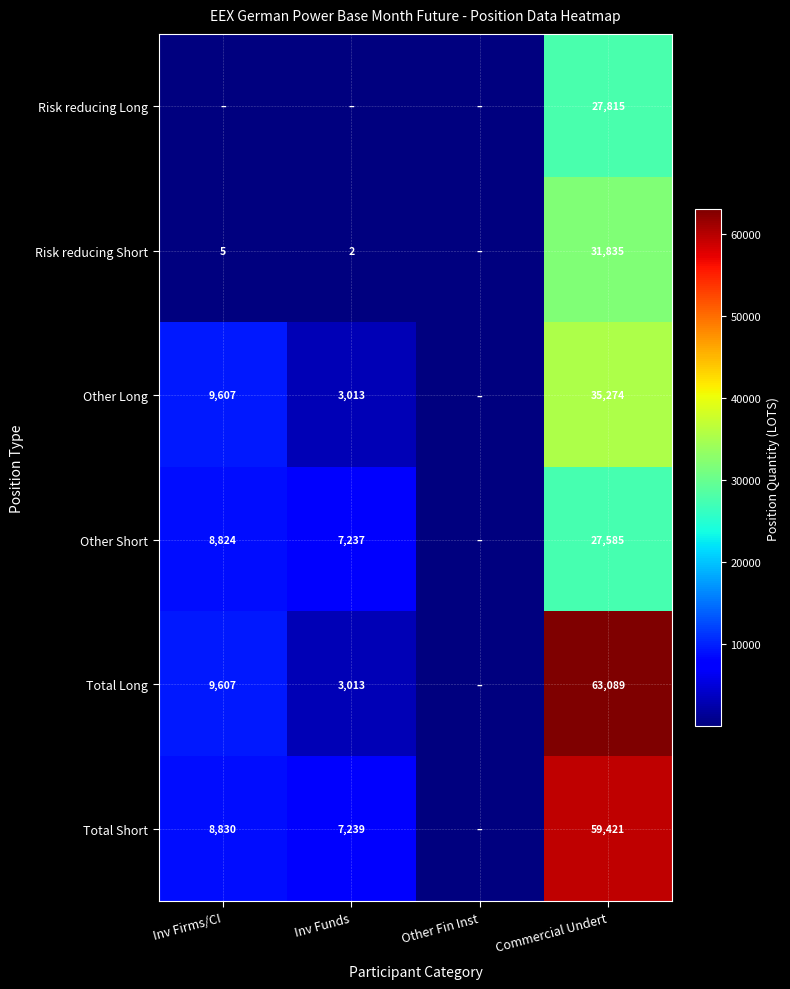

The value of Other Long at Inv Funds is 4740. True or false?

False